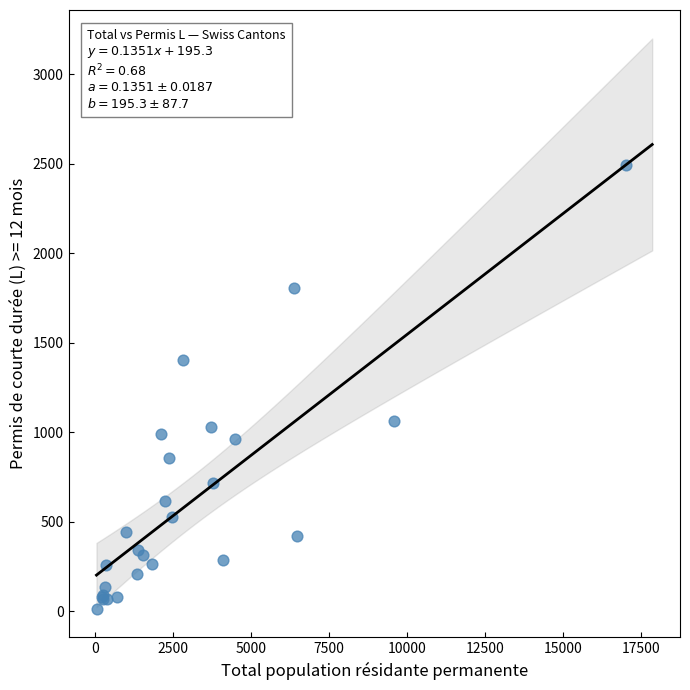

What Y value in the scatter plot is closest to 1254?

1404